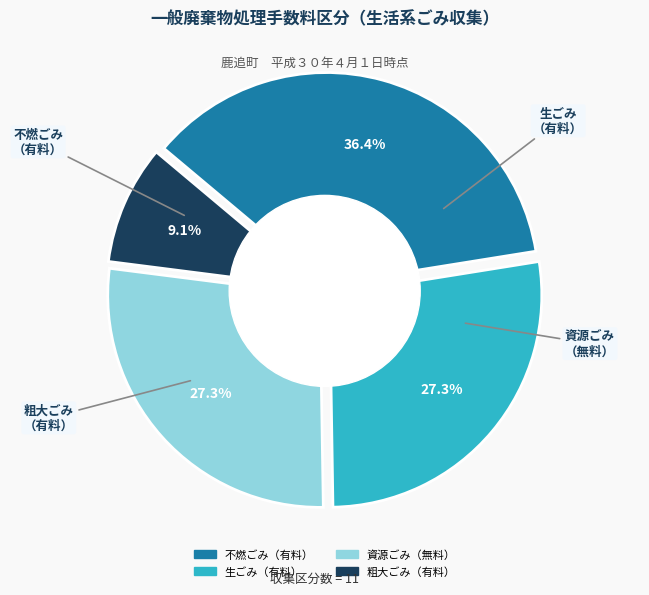

To the nearest percent, what is the difference between the largest and smallest slice percentages?

27%